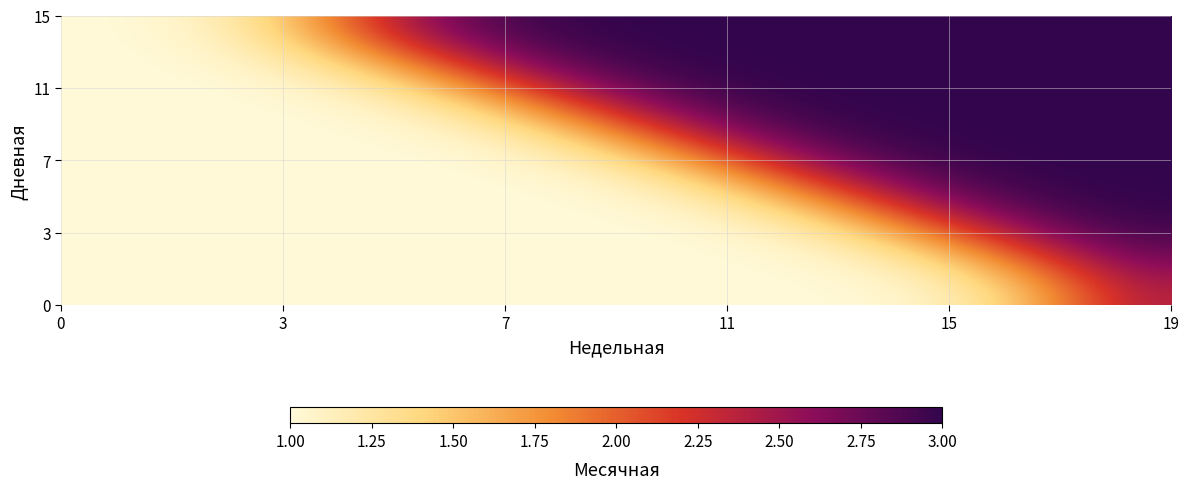

Count the number of categories in the chart.

20